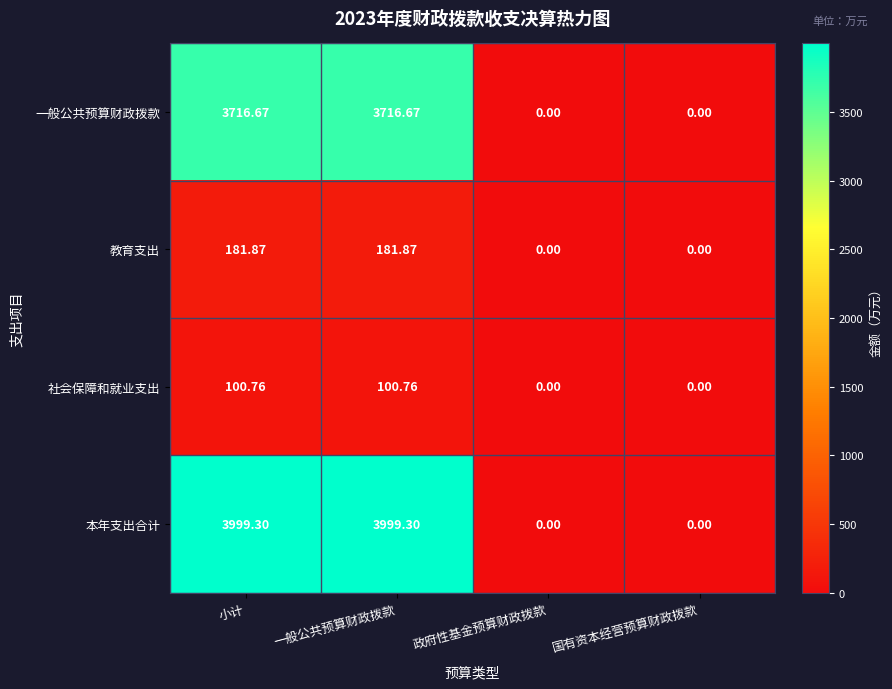

At which label does 一般公共预算财政拨款 first exceed 3716?

小计